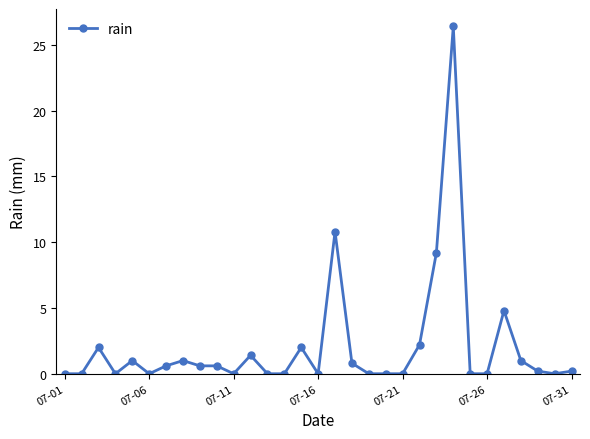

Reading left to right, transcribe all the data shown in this chart.

0.0	0.0	2.0	0.0	1.0	0.0	0.6	1.0	0.6	0.6	0.0	1.4	0.0	0.0	2.0	0.0	10.8	0.8	0.0	0.0	0.0	2.2	9.2	26.4	0.0	0.0	4.8	1.0	0.2	0.0	0.2